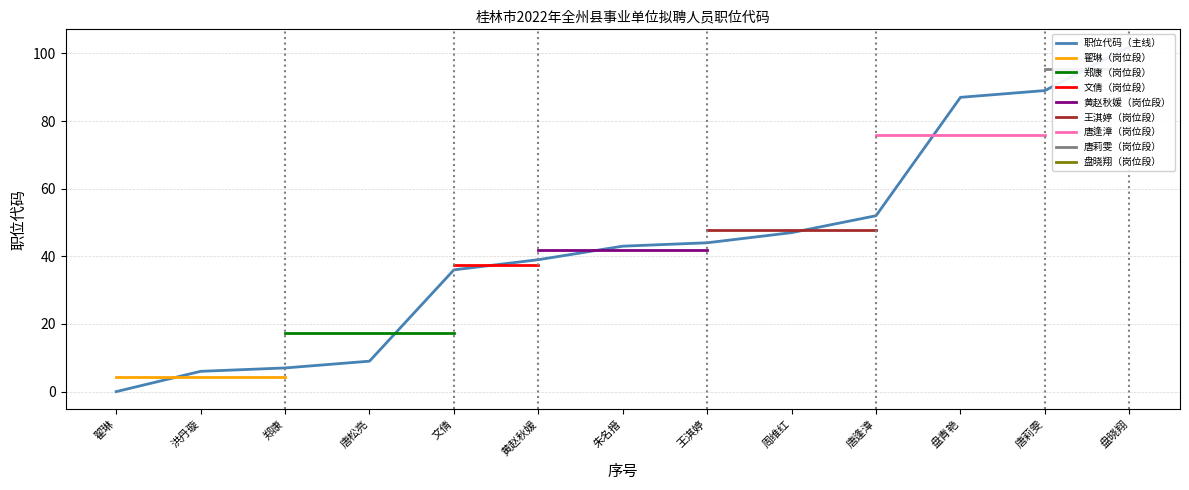

Where does the data first go above 43?

王淇婷